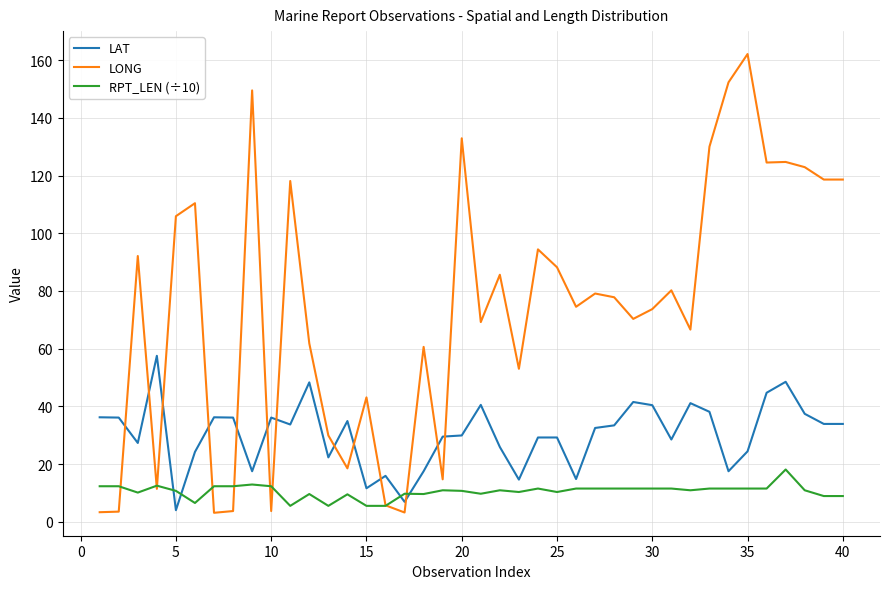

Which series has the largest total across all categories?

LONG